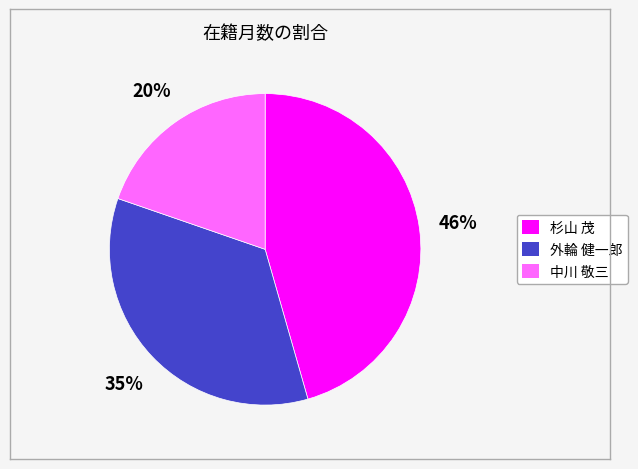

Approximately how many times larger is the value at 杉山 茂 compared to 外輪 健一郎?

1.3